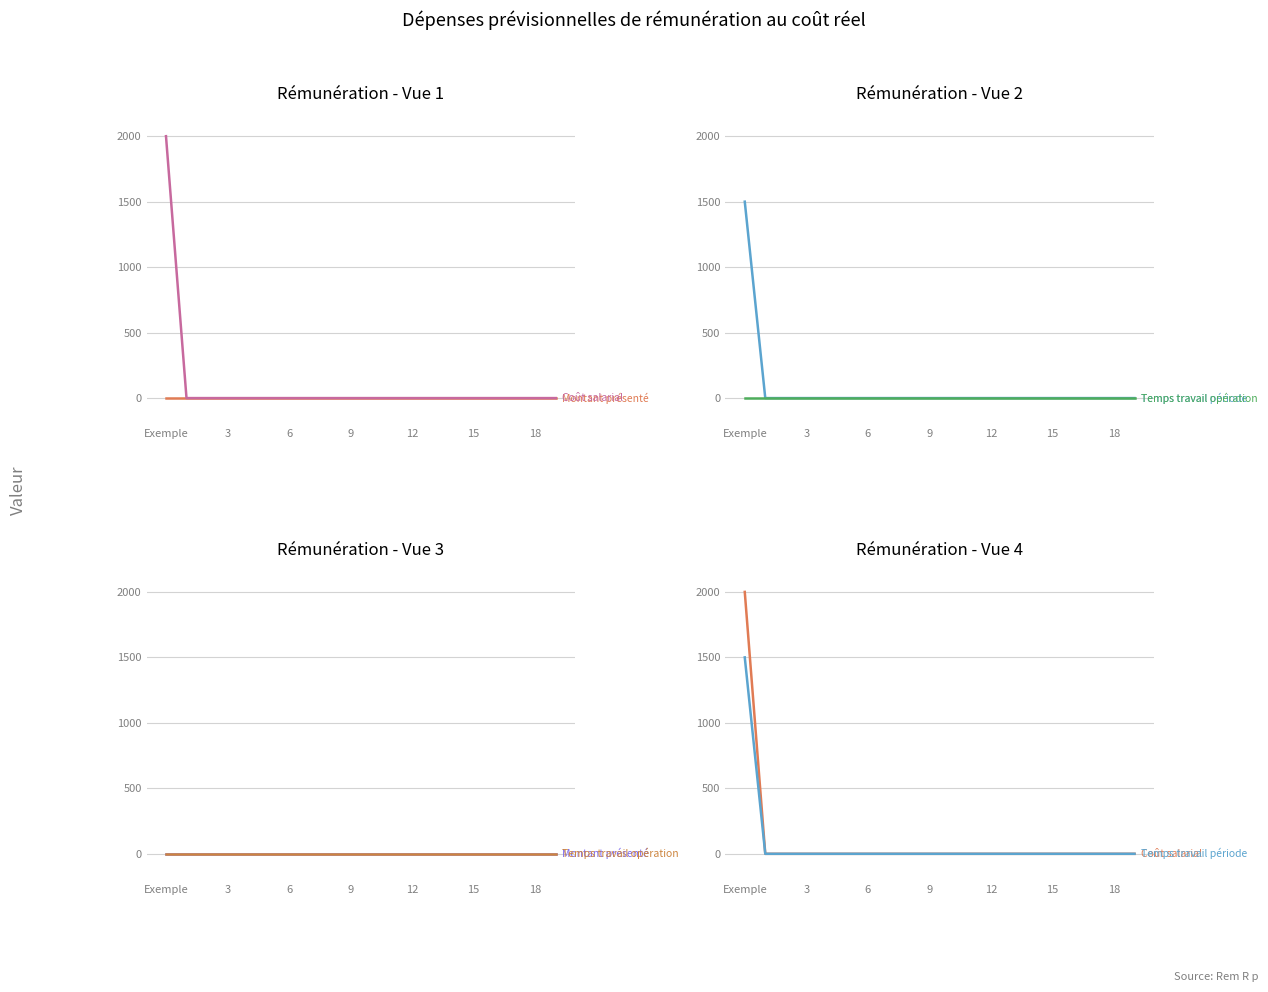

The value of Coût salarial at 15 is -1214. True or false?

False